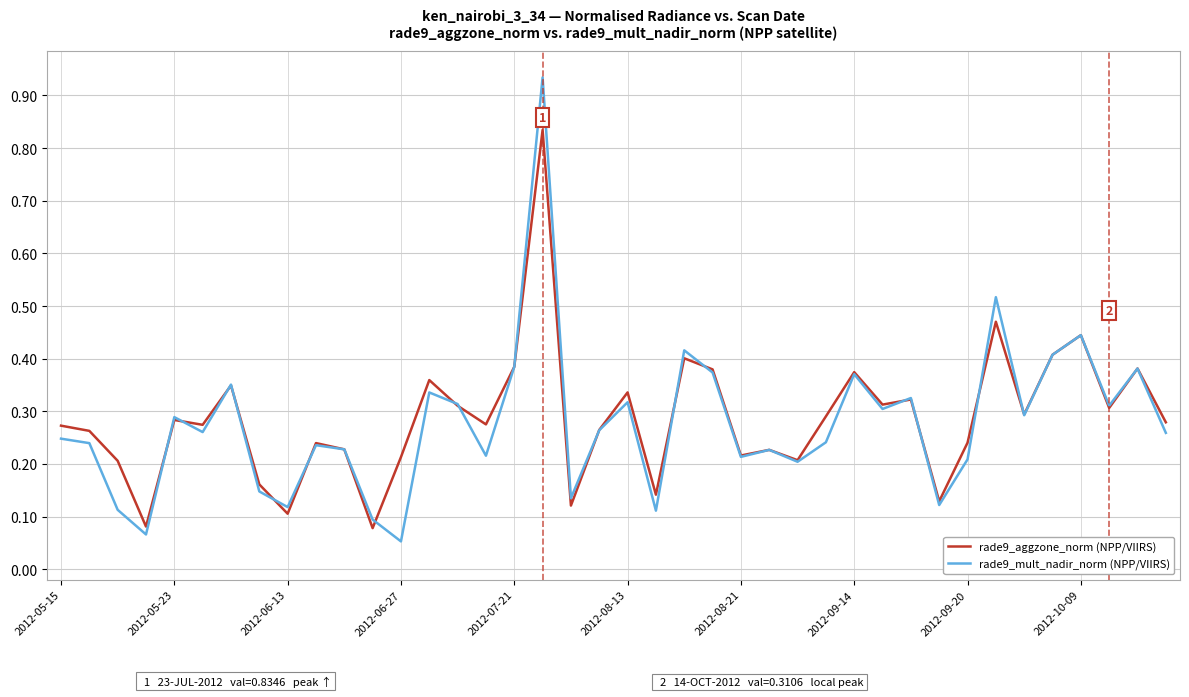

Does the chart have visible grid lines?

Yes